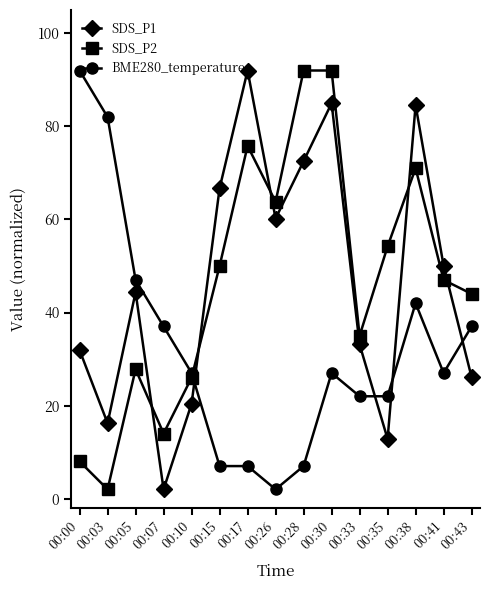

Which series ends up on top after the final intersection of SDS_P2 and SDS_P1?

SDS_P2